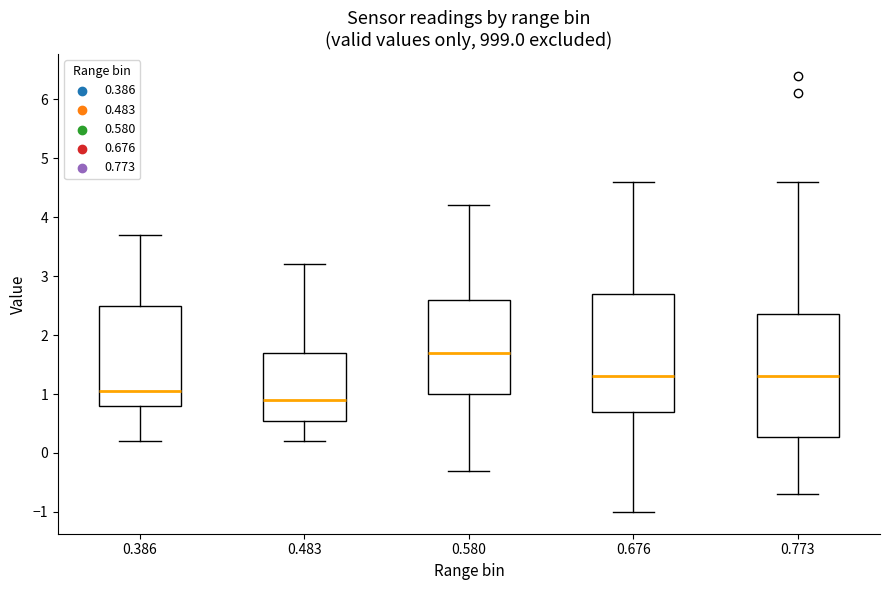

Reading left to right, transcribe this box plot: for each box, give where its median line is, the range the box spans, and where its two whiskers end, as read against the y-axis. The values are not printed on the chart, so give them approximately, as read against the axis.

0.386: median 1.1, box 0.8 to 2.5, whiskers 0.2 to 3.7
0.483: median 0.9, box 0.6 to 1.7, whiskers 0.2 to 3.2
0.580: median 1.7, box 1.0 to 2.6, whiskers -0.3 to 4.2
0.676: median 1.3, box 0.7 to 2.7, whiskers -1.0 to 4.6
0.773: median 1.3, box 0.3 to 2.4, whiskers -0.7 to 4.6